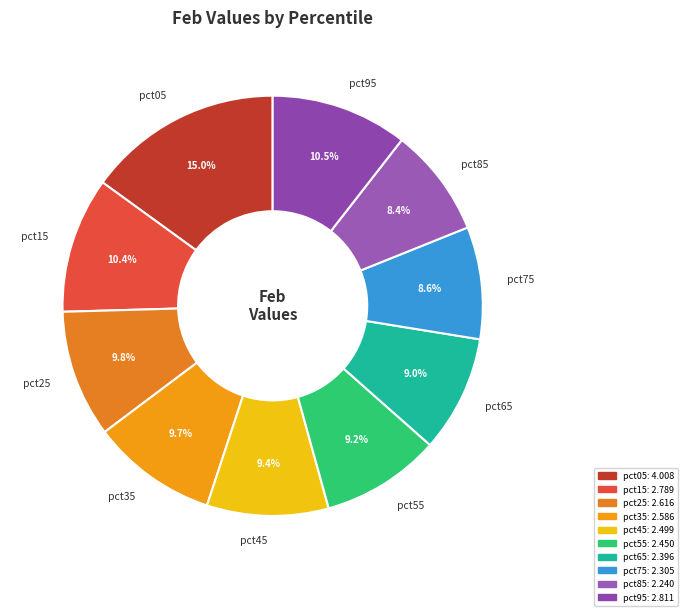

Combined, do pct45 and pct05 account for over 50%?

No